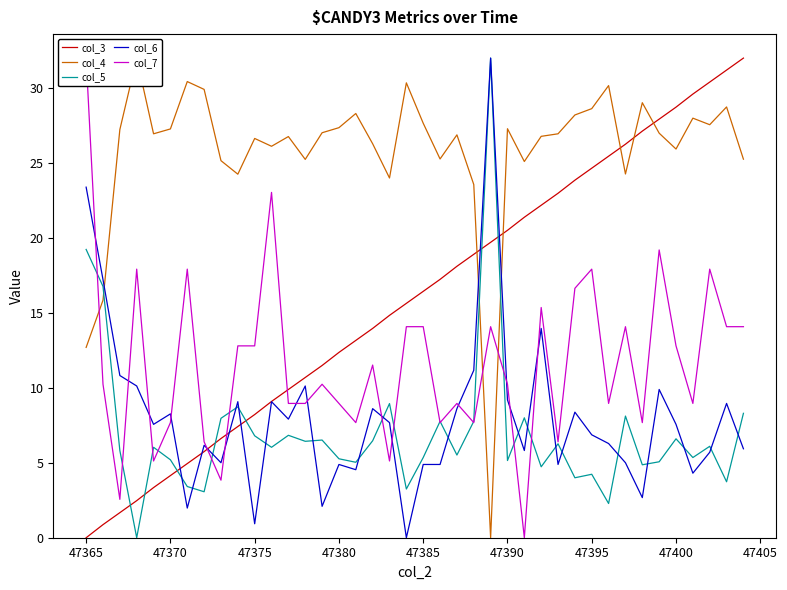

Is this an area chart (filled region under the line)?

No